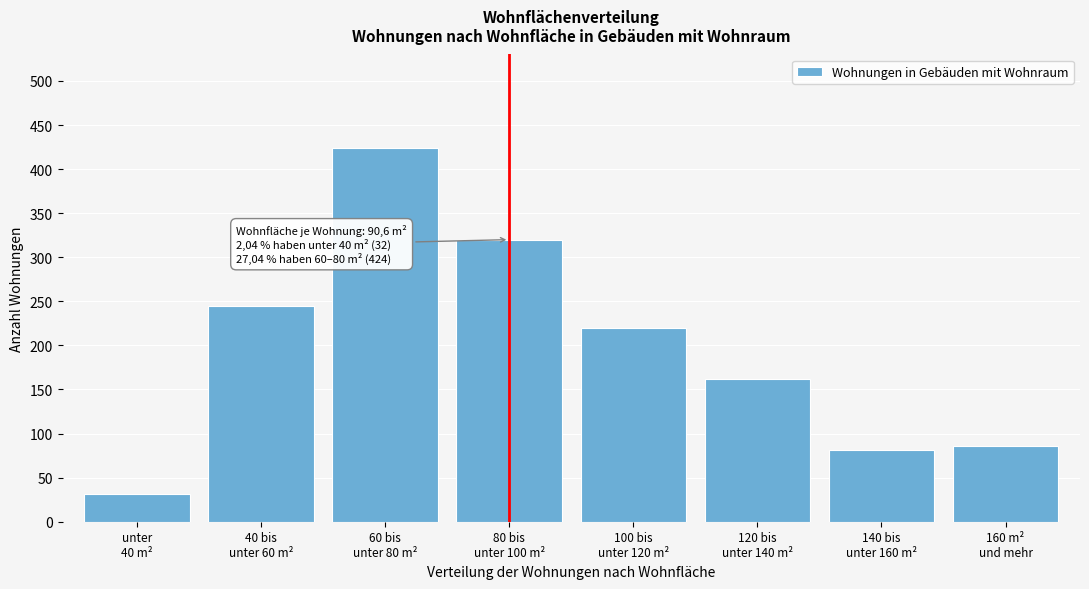

Reading left to right, what are all the values shown in this chart?

32	245	424	320	220	162	81	86